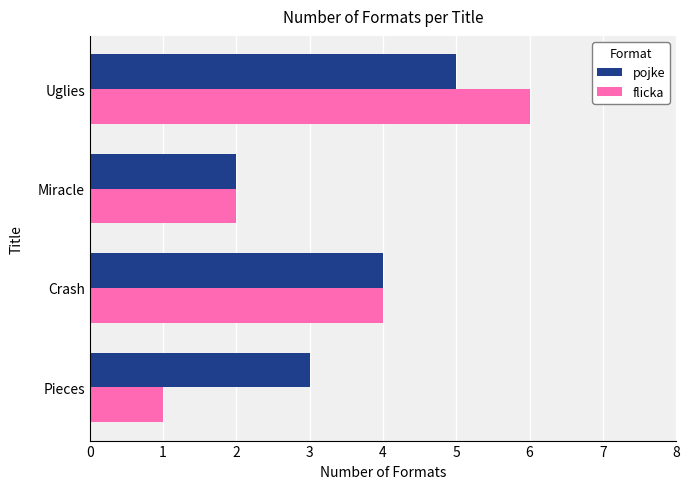

What is the lowest value of the flicka series?

1